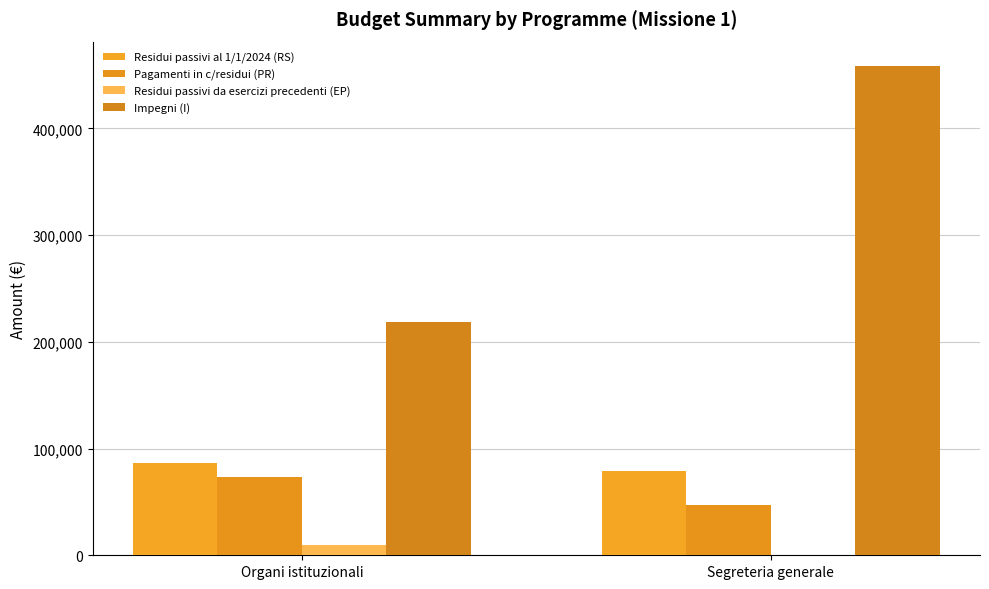

Reading right to left, list all the values displayed in this chart.

Residui passivi al 1/1/2024 (RS): 78931.6	86583.6
Pagamenti in c/residui (PR): 47391.8	73383.6
Residui passivi da esercizi precedenti (EP): 94.0	10000.0
Impegni (I): 458497.7	218834.9